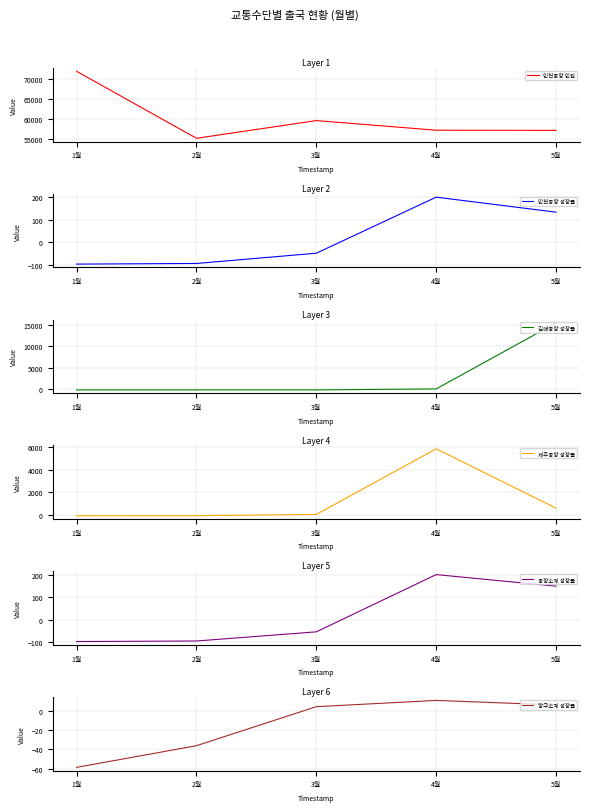

True or false: 인천공항 성장률 has more than 2 interior local peaks.

False